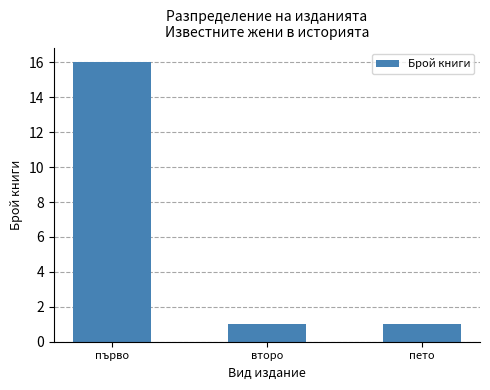

What is the ratio of the value at пето to the value at второ?

1.0